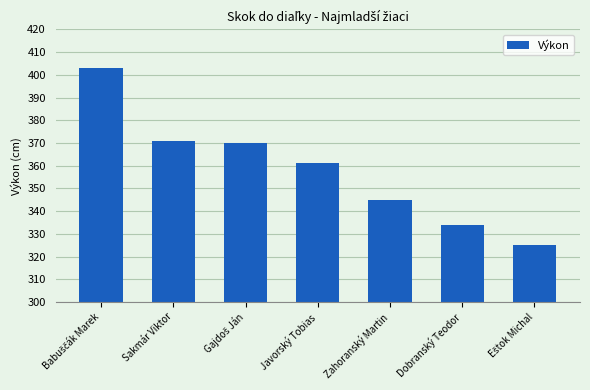

What position from the right is Dobranský Teodor?

2